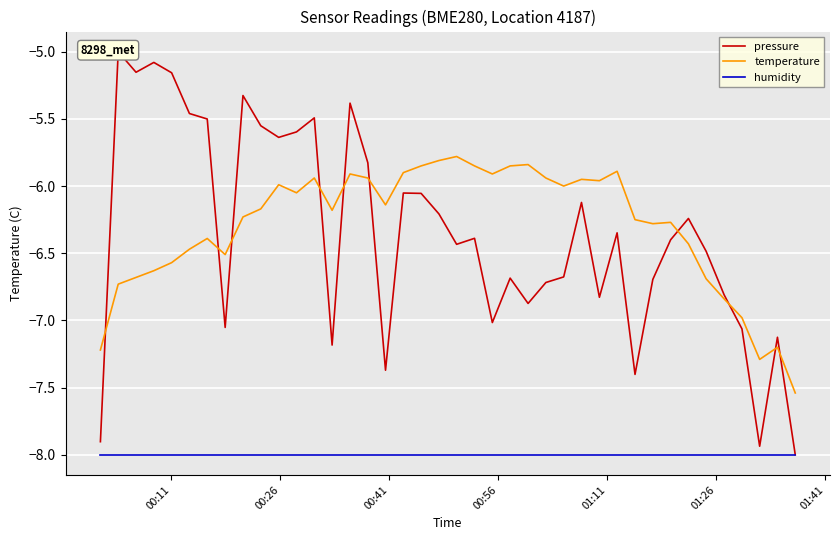

True or false: humidity and pressure intersect in this chart.

False